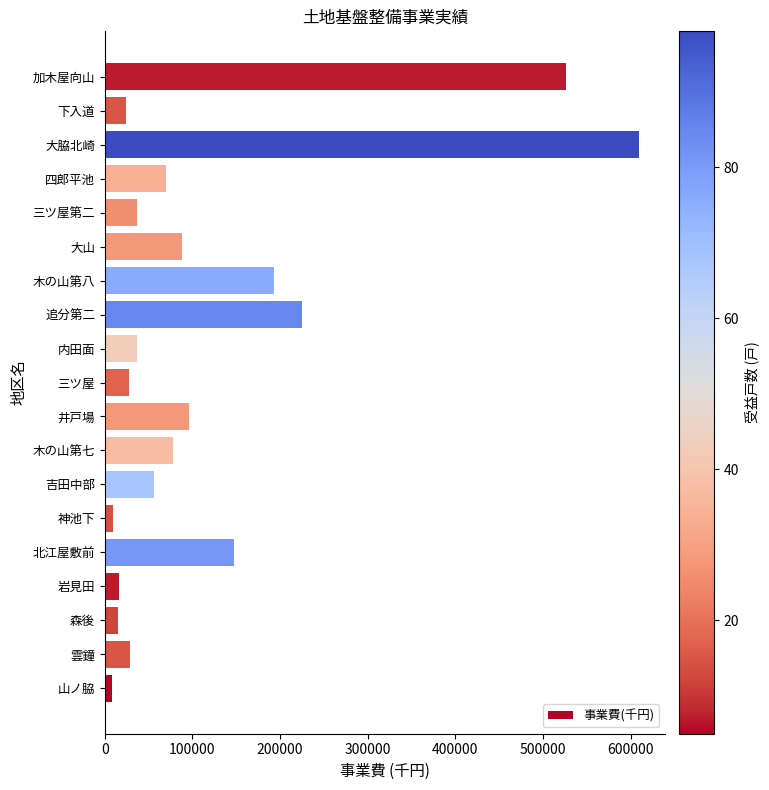

At which label is the value closest to 308800?

追分第二